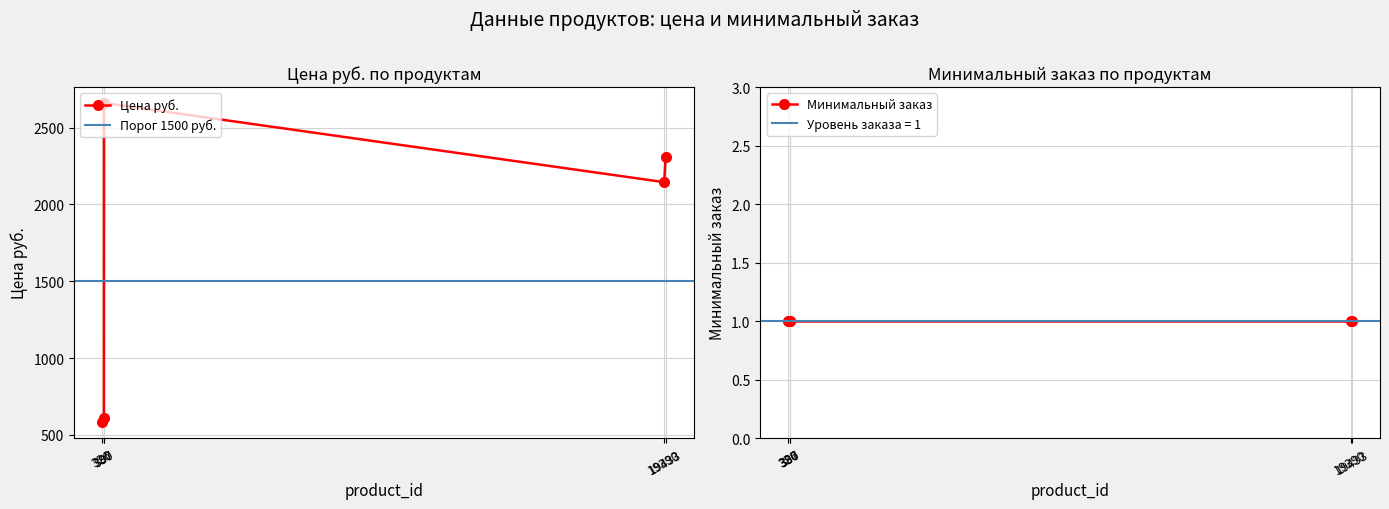

How many data points in Цена руб. are less than 2145?

2